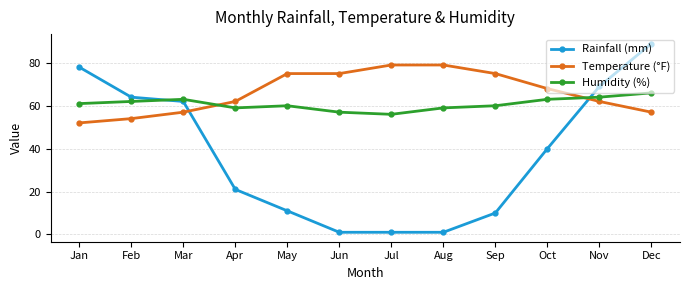

What is the difference between the second highest and second lowest values in the Rainfall (mm) series?

77